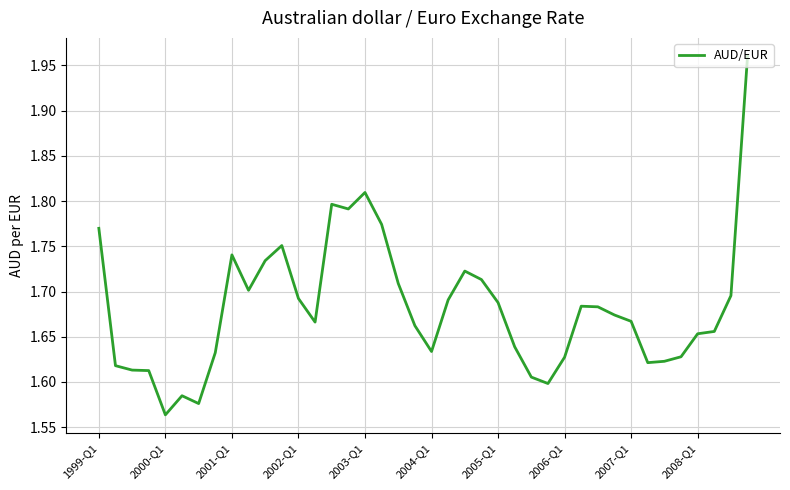

Count the number of data series in this chart.

1